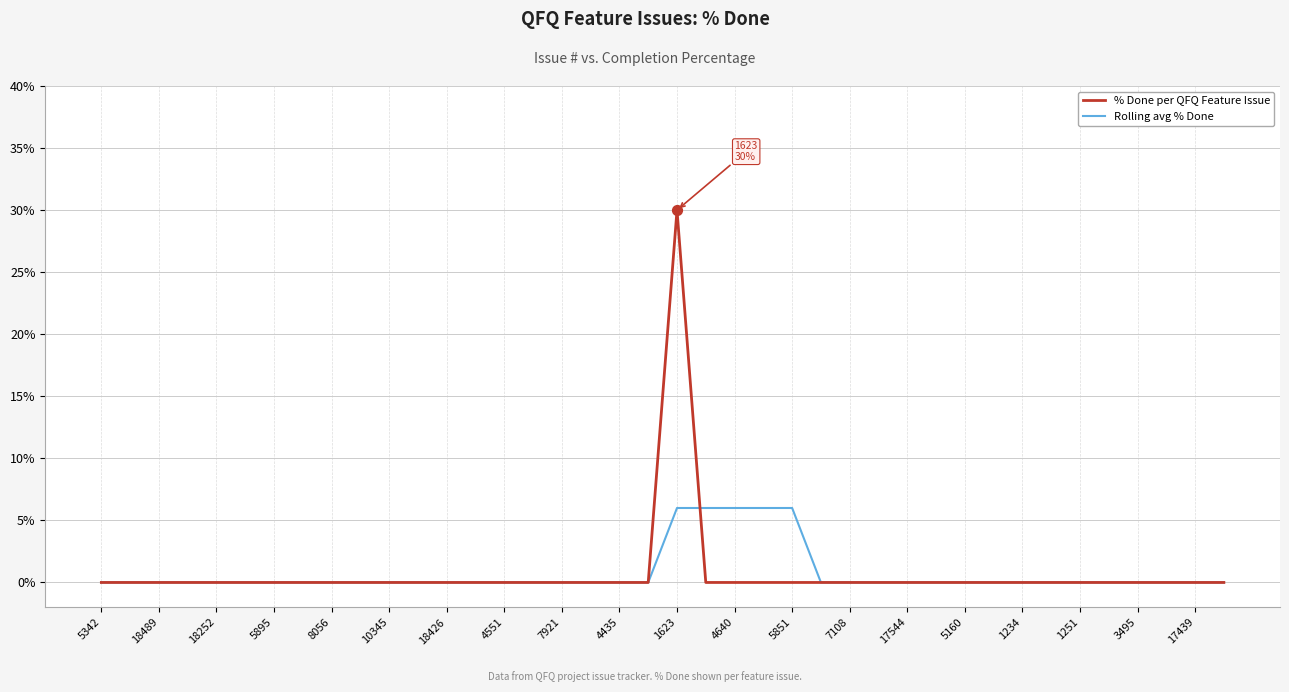

At how many categories does at least one series exceed 12?

1